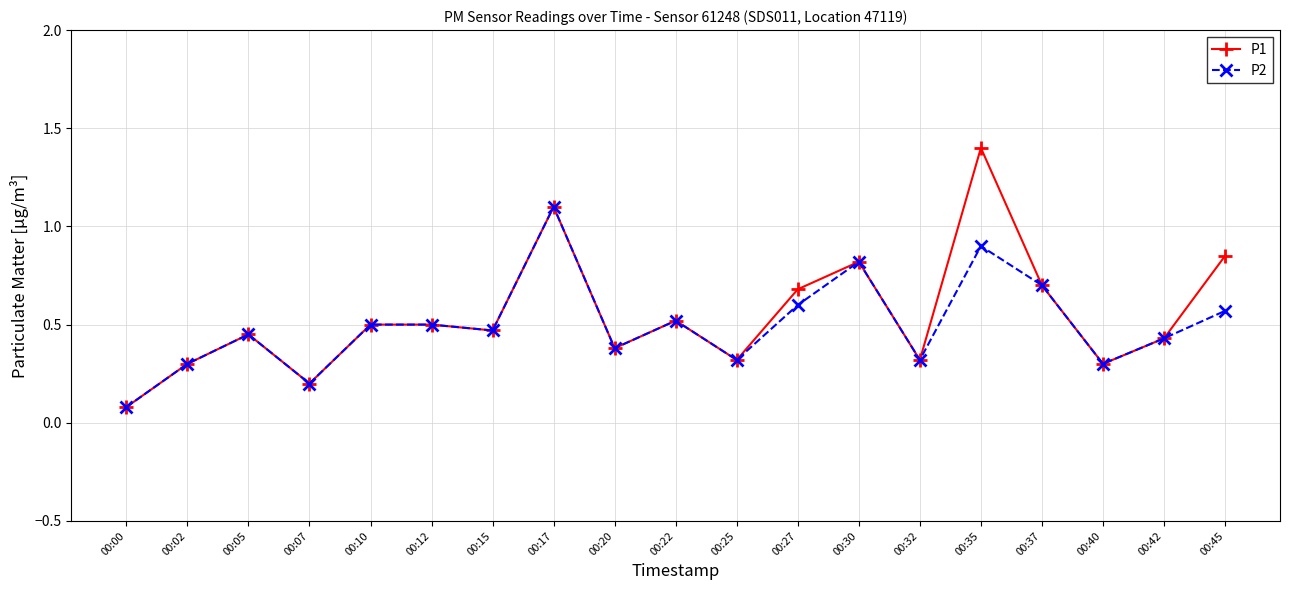

Which series has the widest spread of values?

P1